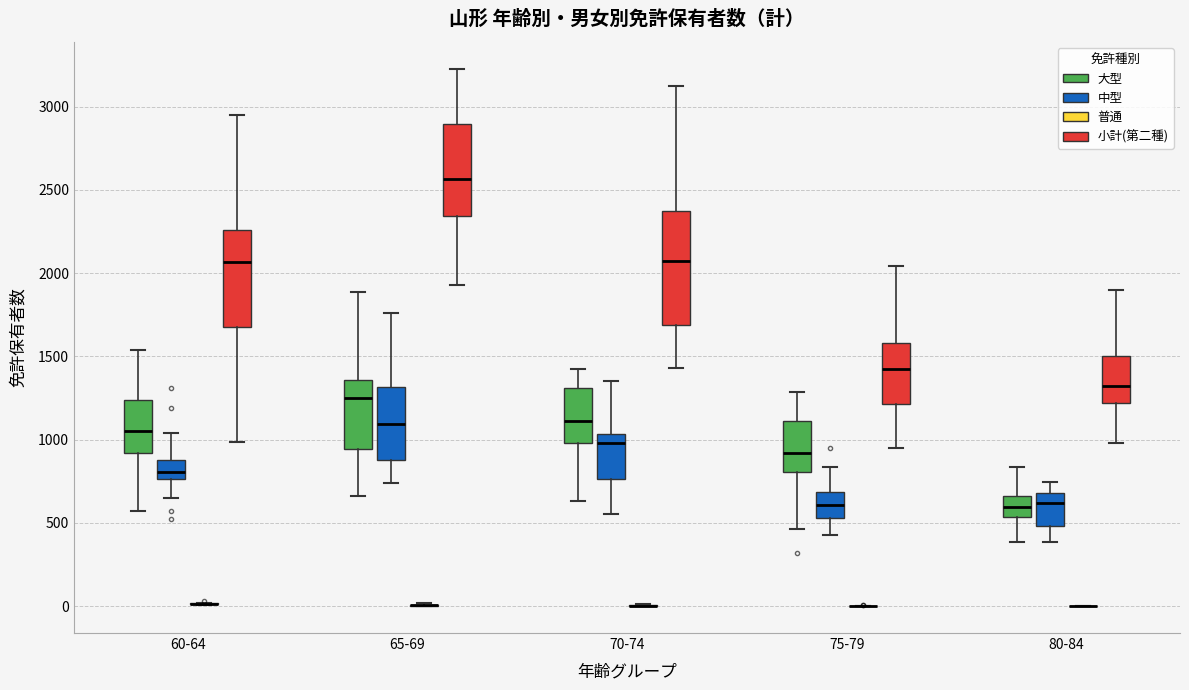

Reading left to right, read every box against the y-axis: the position of its median line, the range the box covers, and the ends of its whiskers. The values are not printed on the chart, so give them approximately, as read against the axis.

60-64 (大型): median 1050, box 900 to 1250, whiskers 550 to 1550
60-64 (中型): median 800, box 750 to 900, whiskers 650 to 1050
60-64 (普通): box collapsed to a line at 0, whiskers 0 to 0
60-64 (小計(第二種)): median 2050, box 1700 to 2250, whiskers 1000 to 2950
65-69 (大型): median 1250, box 950 to 1350, whiskers 650 to 1900
65-69 (中型): median 1100, box 900 to 1300, whiskers 750 to 1750
65-69 (普通): box collapsed to a line at 0, whiskers 0 to 0
65-69 (小計(第二種)): median 2550, box 2350 to 2900, whiskers 1950 to 3250
70-74 (大型): median 1100, box 1000 to 1300, whiskers 650 to 1400
70-74 (中型): median 1000, box 750 to 1050, whiskers 550 to 1350
70-74 (普通): box collapsed to a line at 0, whiskers 0 to 0
70-74 (小計(第二種)): median 2050, box 1700 to 2350, whiskers 1450 to 3150
75-79 (大型): median 900, box 800 to 1100, whiskers 450 to 1300
75-79 (中型): median 600, box 550 to 700, whiskers 450 to 850
75-79 (普通): box collapsed to a line at 0, whiskers 0 to 0
75-79 (小計(第二種)): median 1400, box 1200 to 1600, whiskers 950 to 2050
80-84 (大型): median 600, box 550 to 650, whiskers 400 to 850
80-84 (中型): median 600, box 500 to 700, whiskers 400 to 750
80-84 (普通): box collapsed to a line at 0, whiskers 0 to 0
80-84 (小計(第二種)): median 1300, box 1200 to 1500, whiskers 1000 to 1900